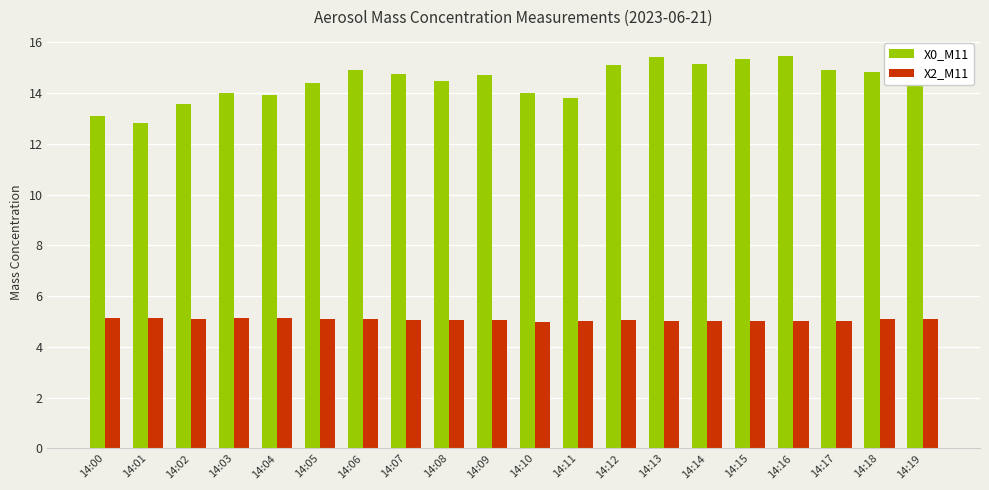

True or false: X0_M11 has a value of 3.2 at 14:08.

False